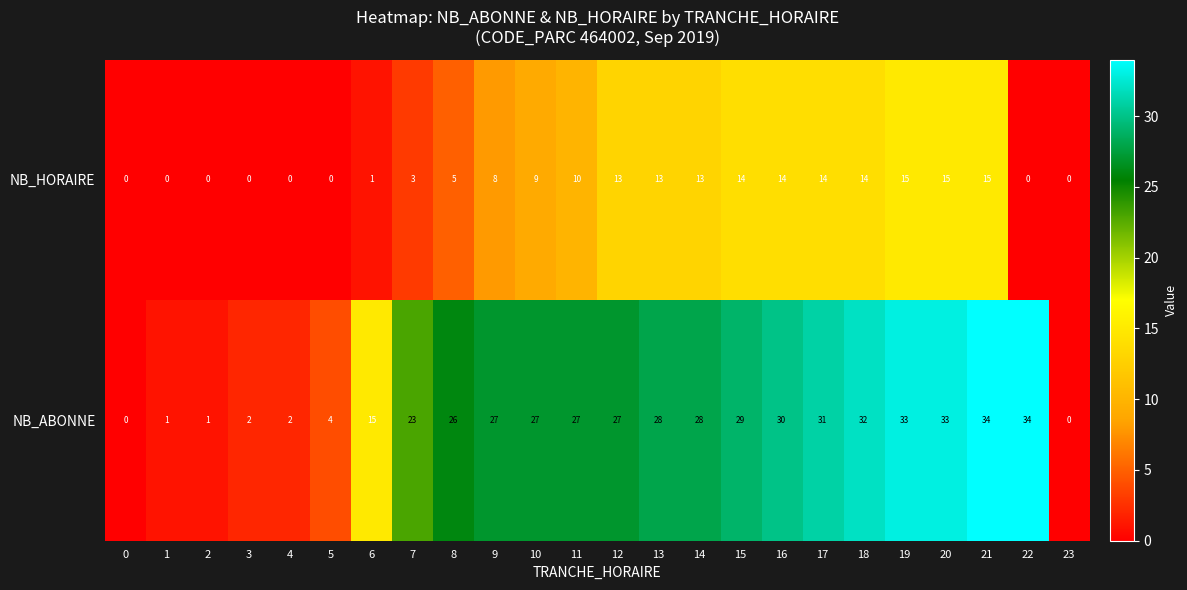

List the series in order of their overall mean, highest first.

NB_ABONNE, NB_HORAIRE